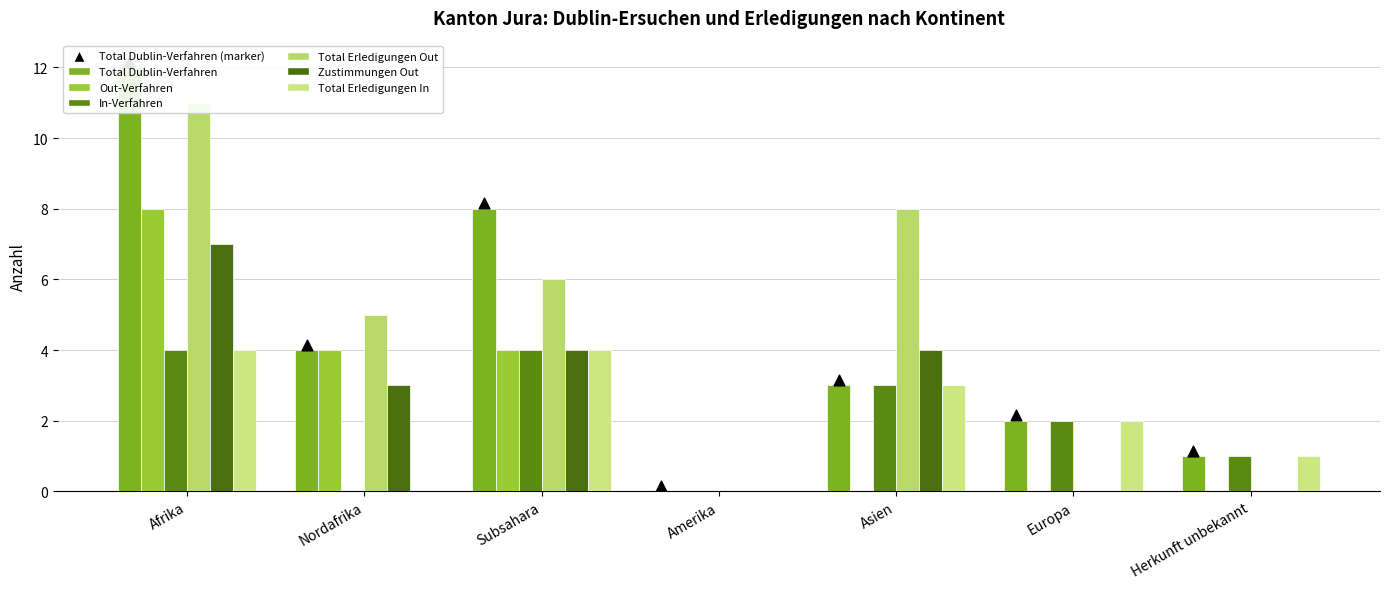

Which series contains the highest Y value?

Total Dublin-Verfahren